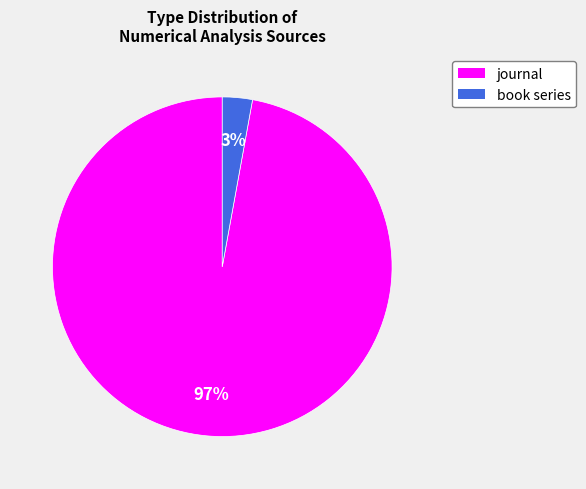

Rank the categories by value from highest to lowest.

journal, book series